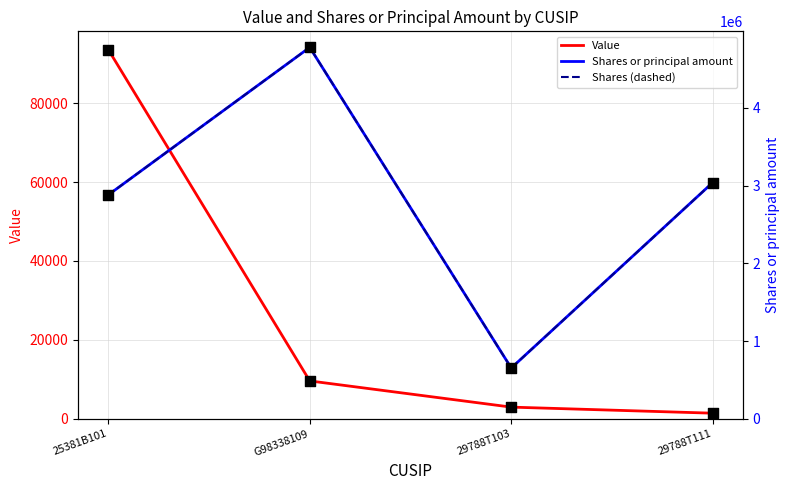

What are all the series names shown in the legend?

Value, Shares or principal amount, Shares (dashed)